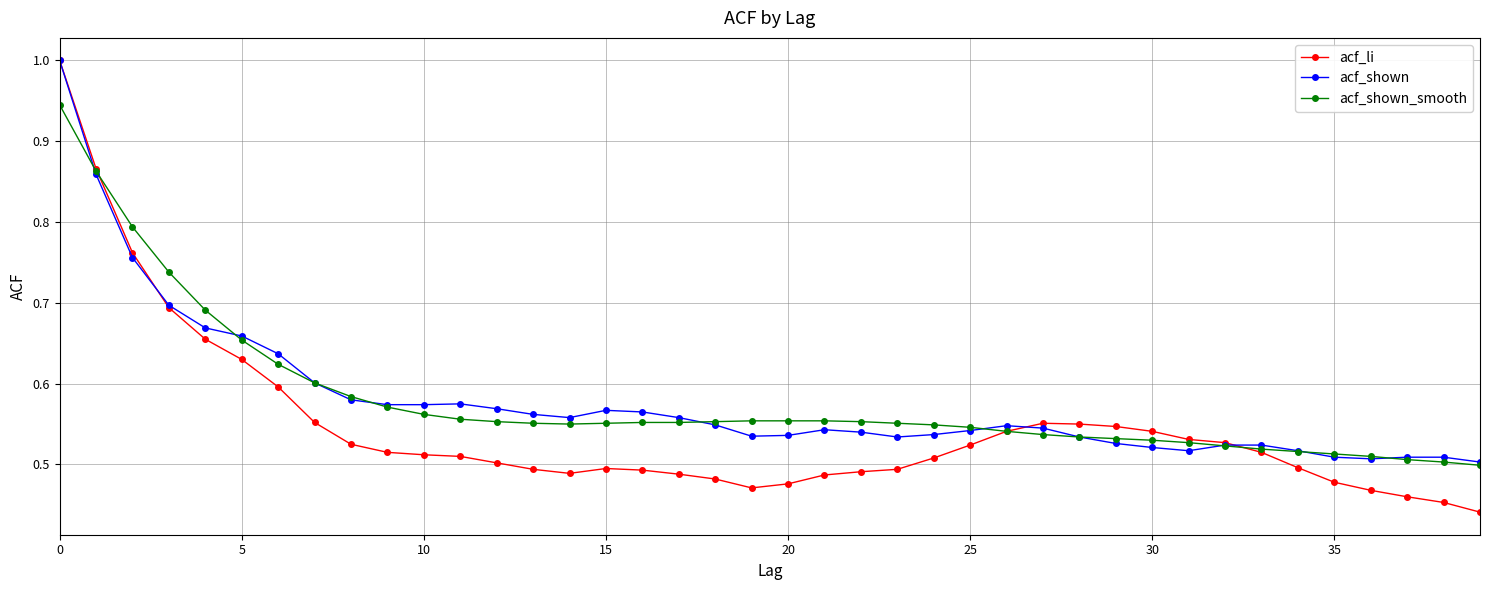

At how many categories does at least one series exceed 0?

40